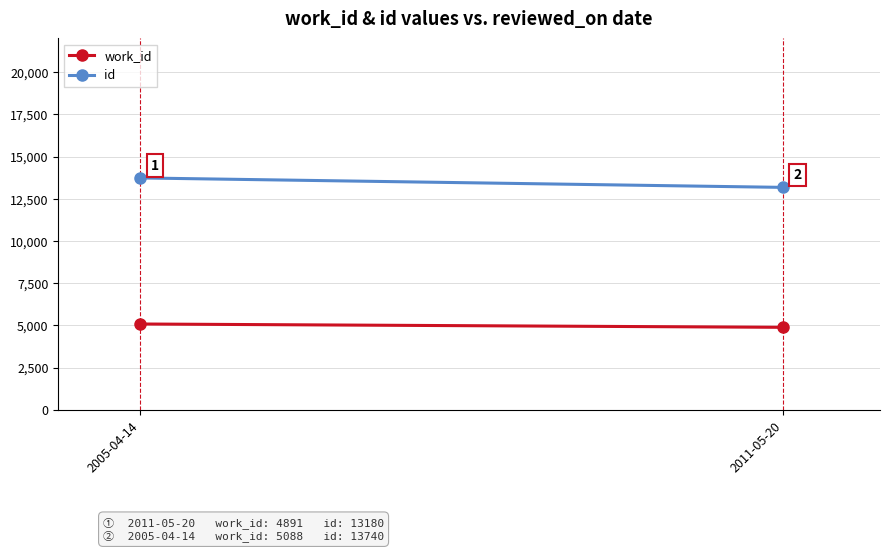

Is it true that work_id equals 1111 at 2005-04-14?

False